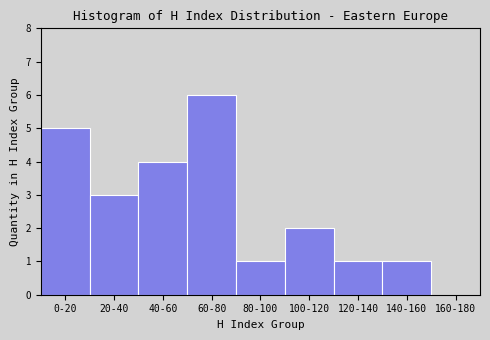

Reading left to right, list all the values displayed in this chart.

0-20=5	20-40=3	40-60=4	60-80=6	80-100=1	100-120=2	120-140=1	140-160=1	160-180=0